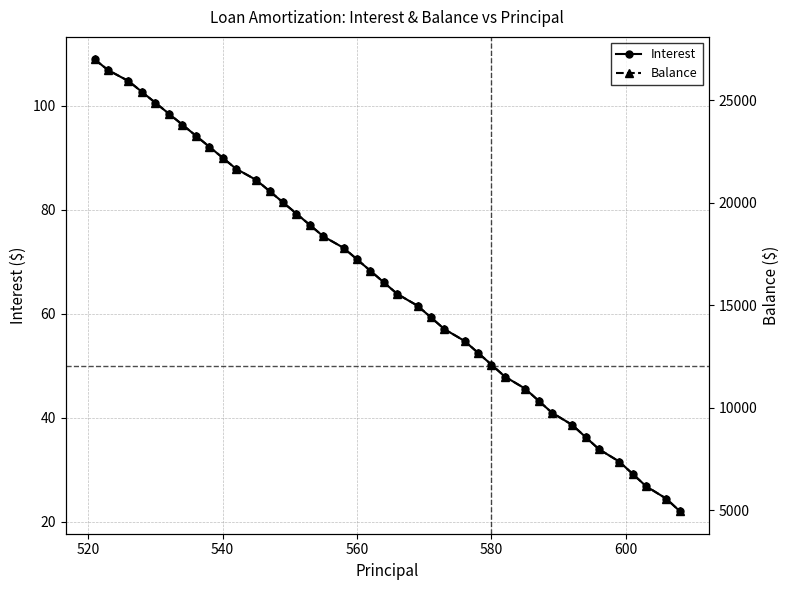

At how many categories does at least one series exceed 25197?

4